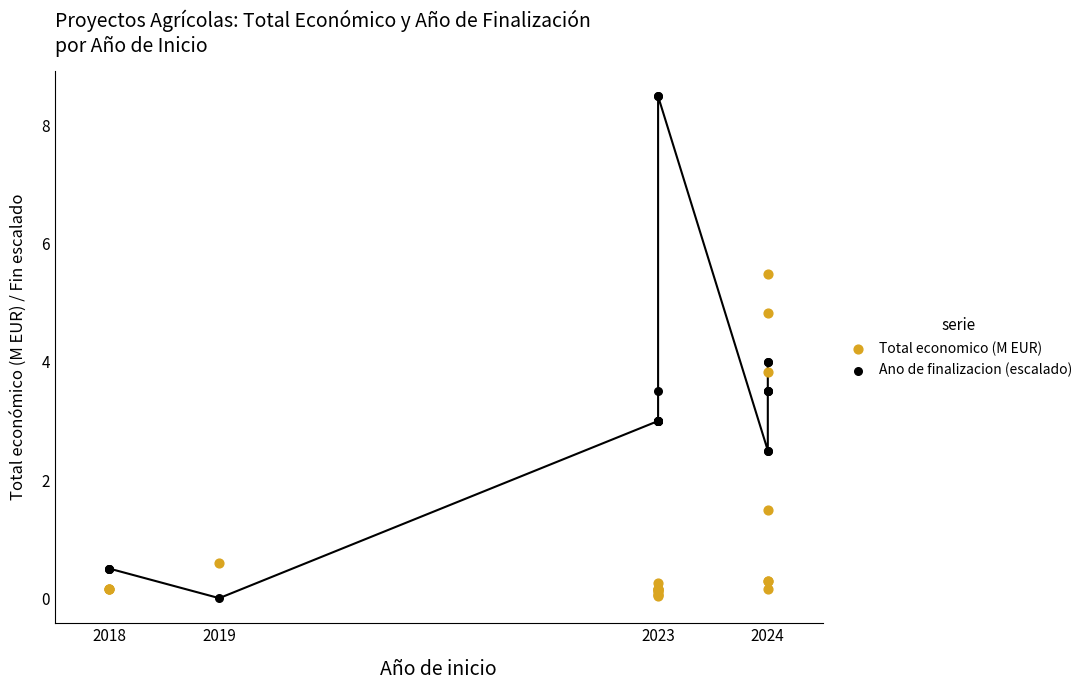

What are all the series names shown in the legend?

Total economico (M EUR), Ano de finalizacion (escalado)